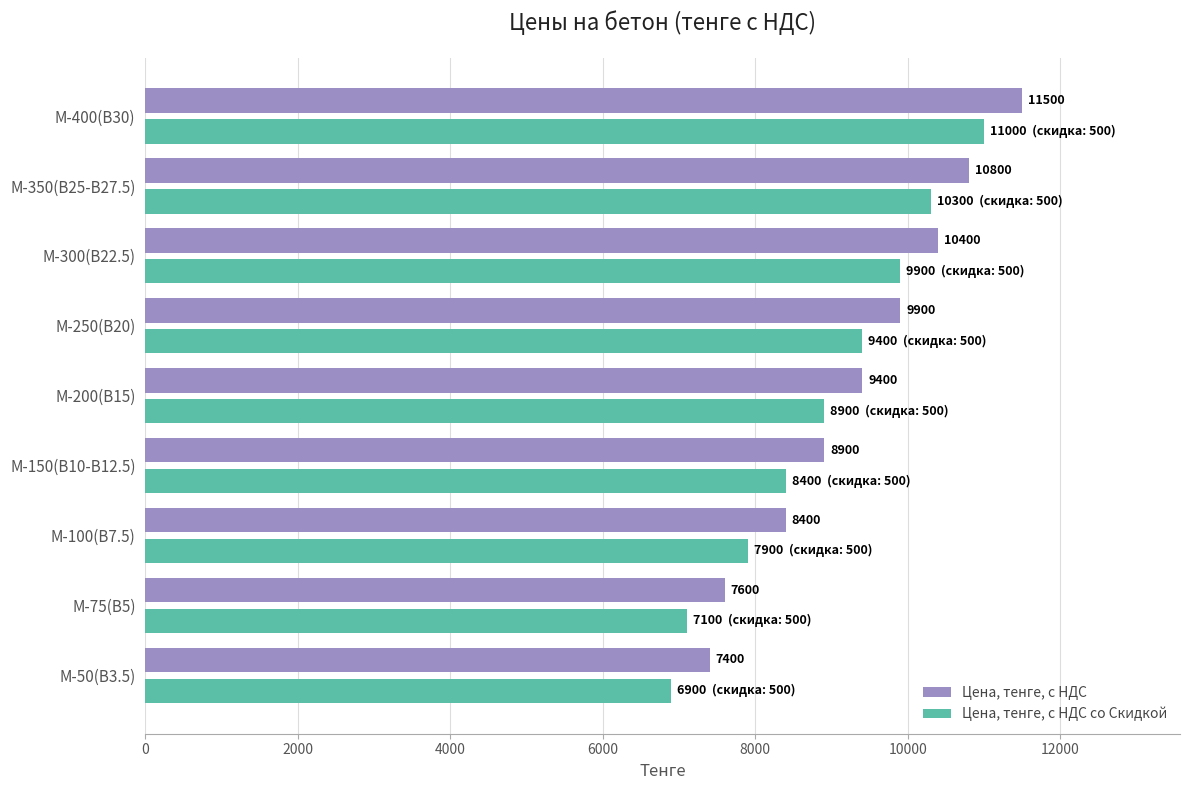

How many data points in Цена, тенге, с НДС со Скидкой are less than 8900?

4